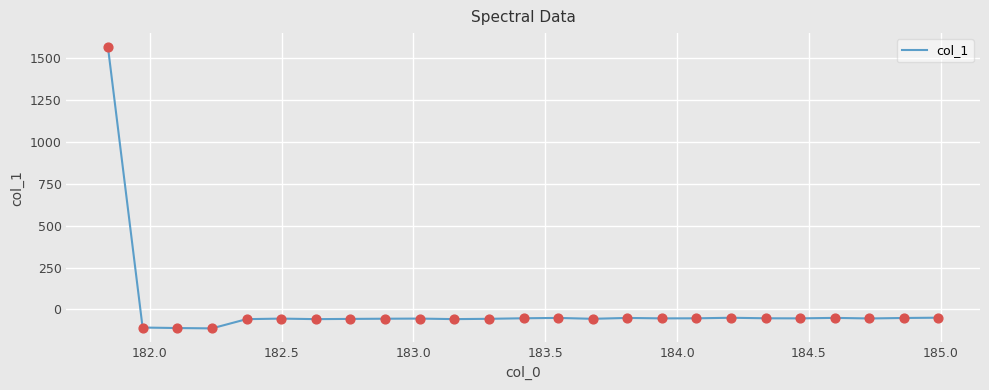

What is the smallest value displayed?

-113.1